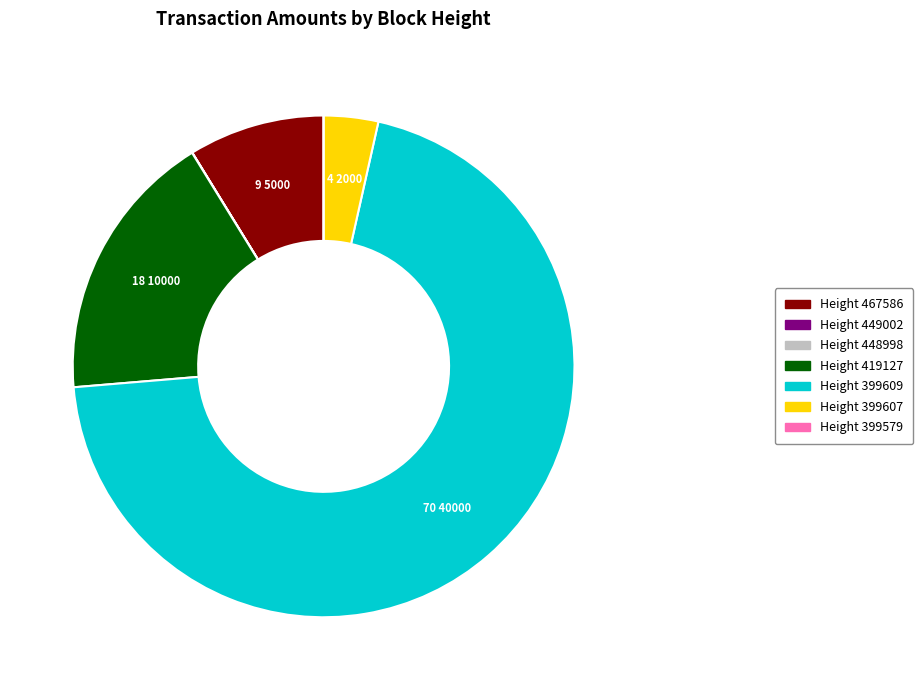

Is it true that Height 399609 is 70% of the pie?

True